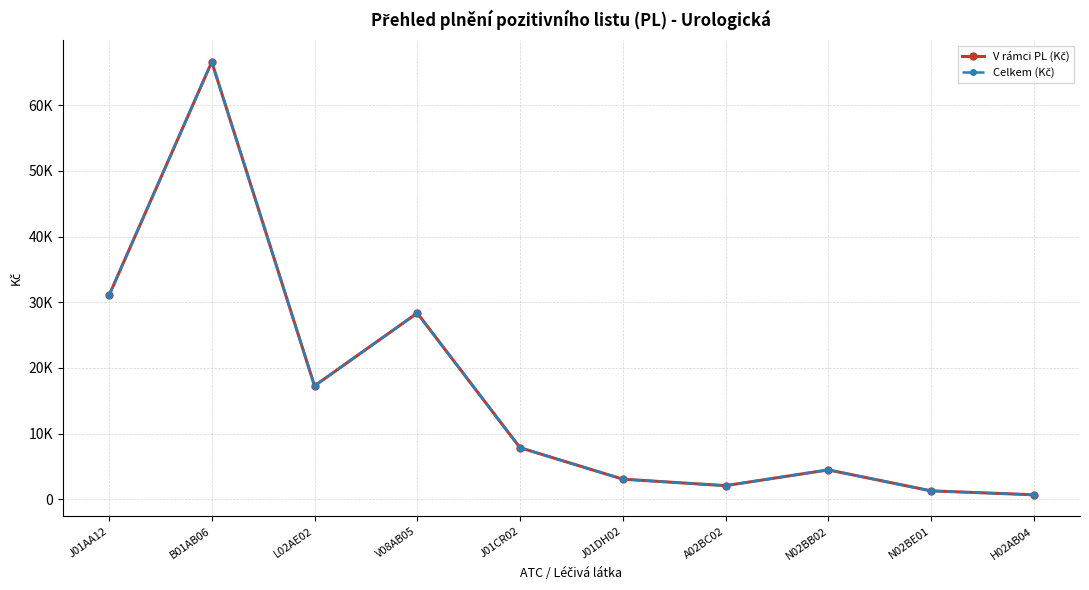

Reading left to right, list all the values displayed in this chart.

V rámci PL (Kč): J01AA12=31032.4	B01AB06=66574.0	L02AE02=17281.0	V08AB05=28351.5	J01CR02=7868.4	J01DH02=3079.9	A02BC02=2094.0	N02BB02=4492.1	N02BE01=1300.6	H02AB04=703.1
Celkem (Kč): J01AA12=31032.4	B01AB06=66574.0	L02AE02=17281.0	V08AB05=28351.5	J01CR02=7868.4	J01DH02=3079.9	A02BC02=2094.0	N02BB02=4492.1	N02BE01=1300.6	H02AB04=703.1